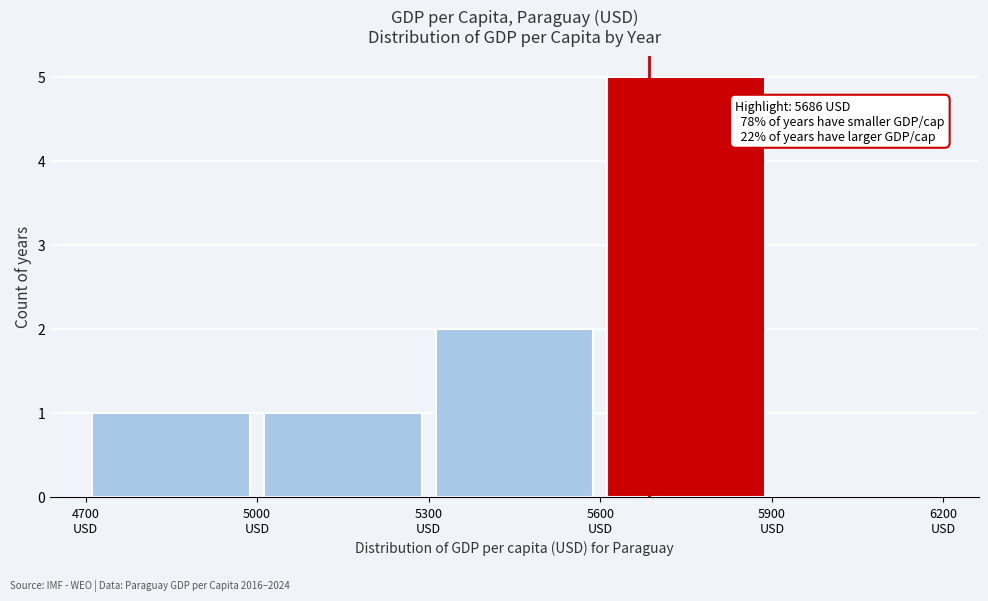

Over which range of the x-axis is the bar tallest?

5600 to 5900